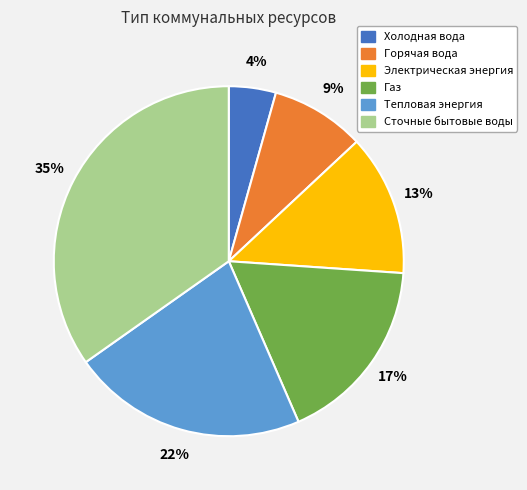

How many segments does this pie chart have?

6